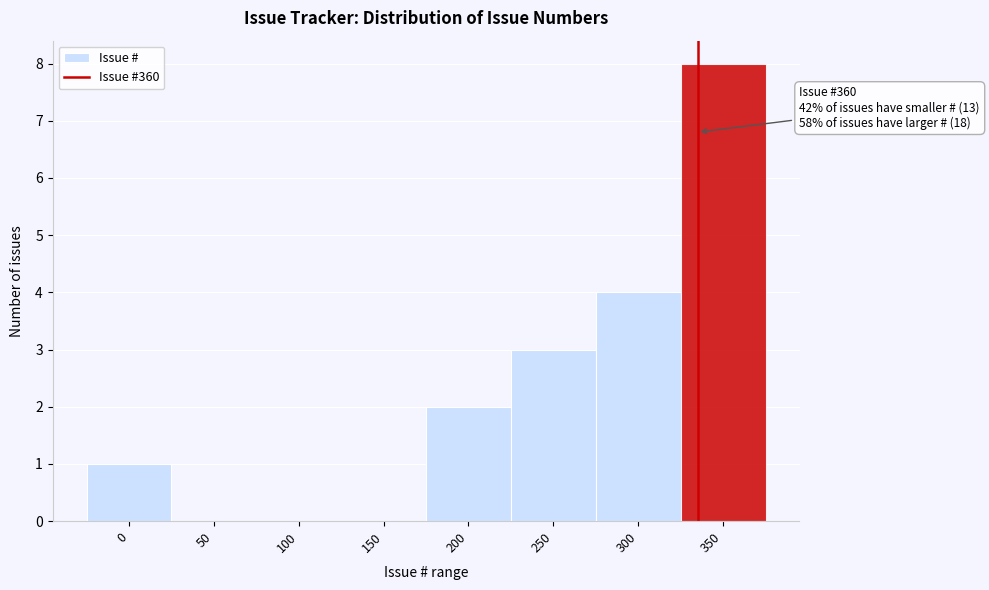

Reading left to right, transcribe all the data shown in this chart.

0=1	50=0	100=0	150=0	200=2	250=3	300=4	350=8